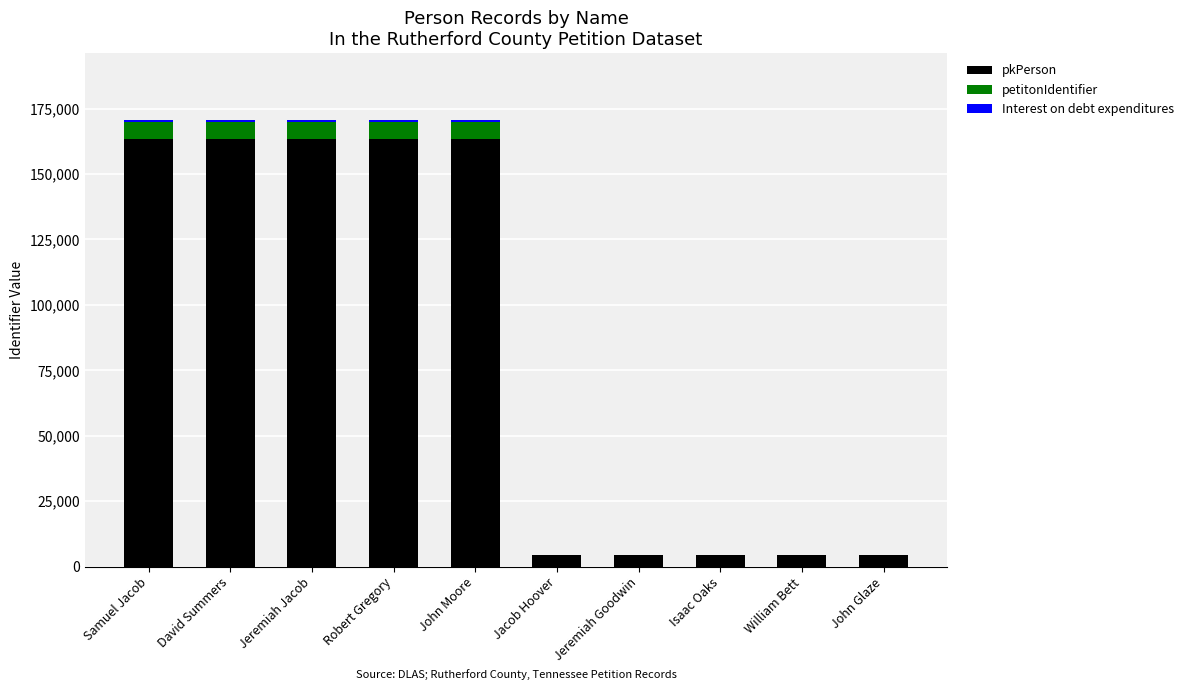

What is the highest value of the pkPerson series?

163232.0